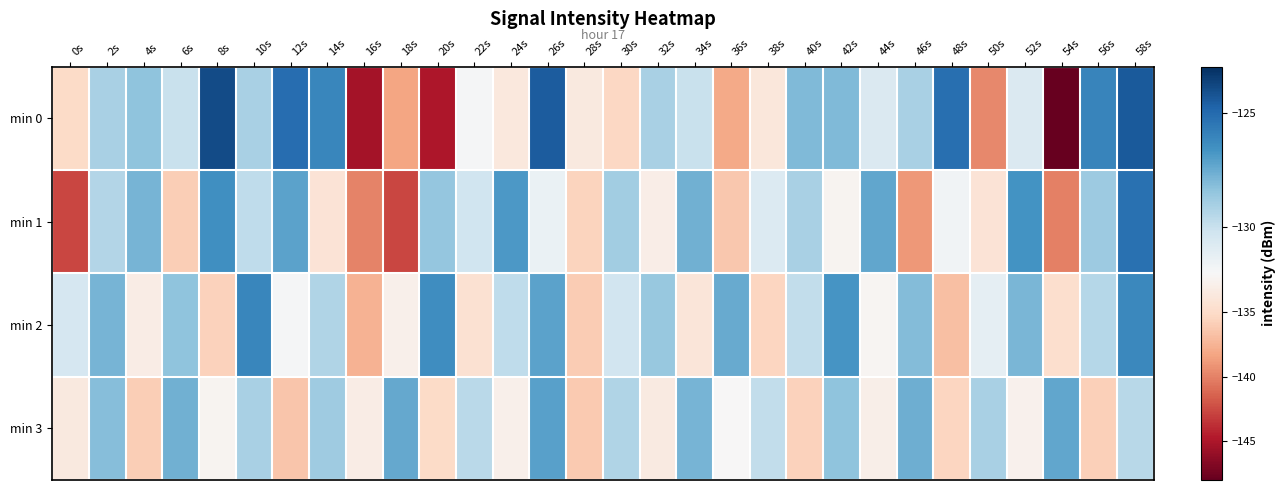

How many categories are shown in the chart?

30